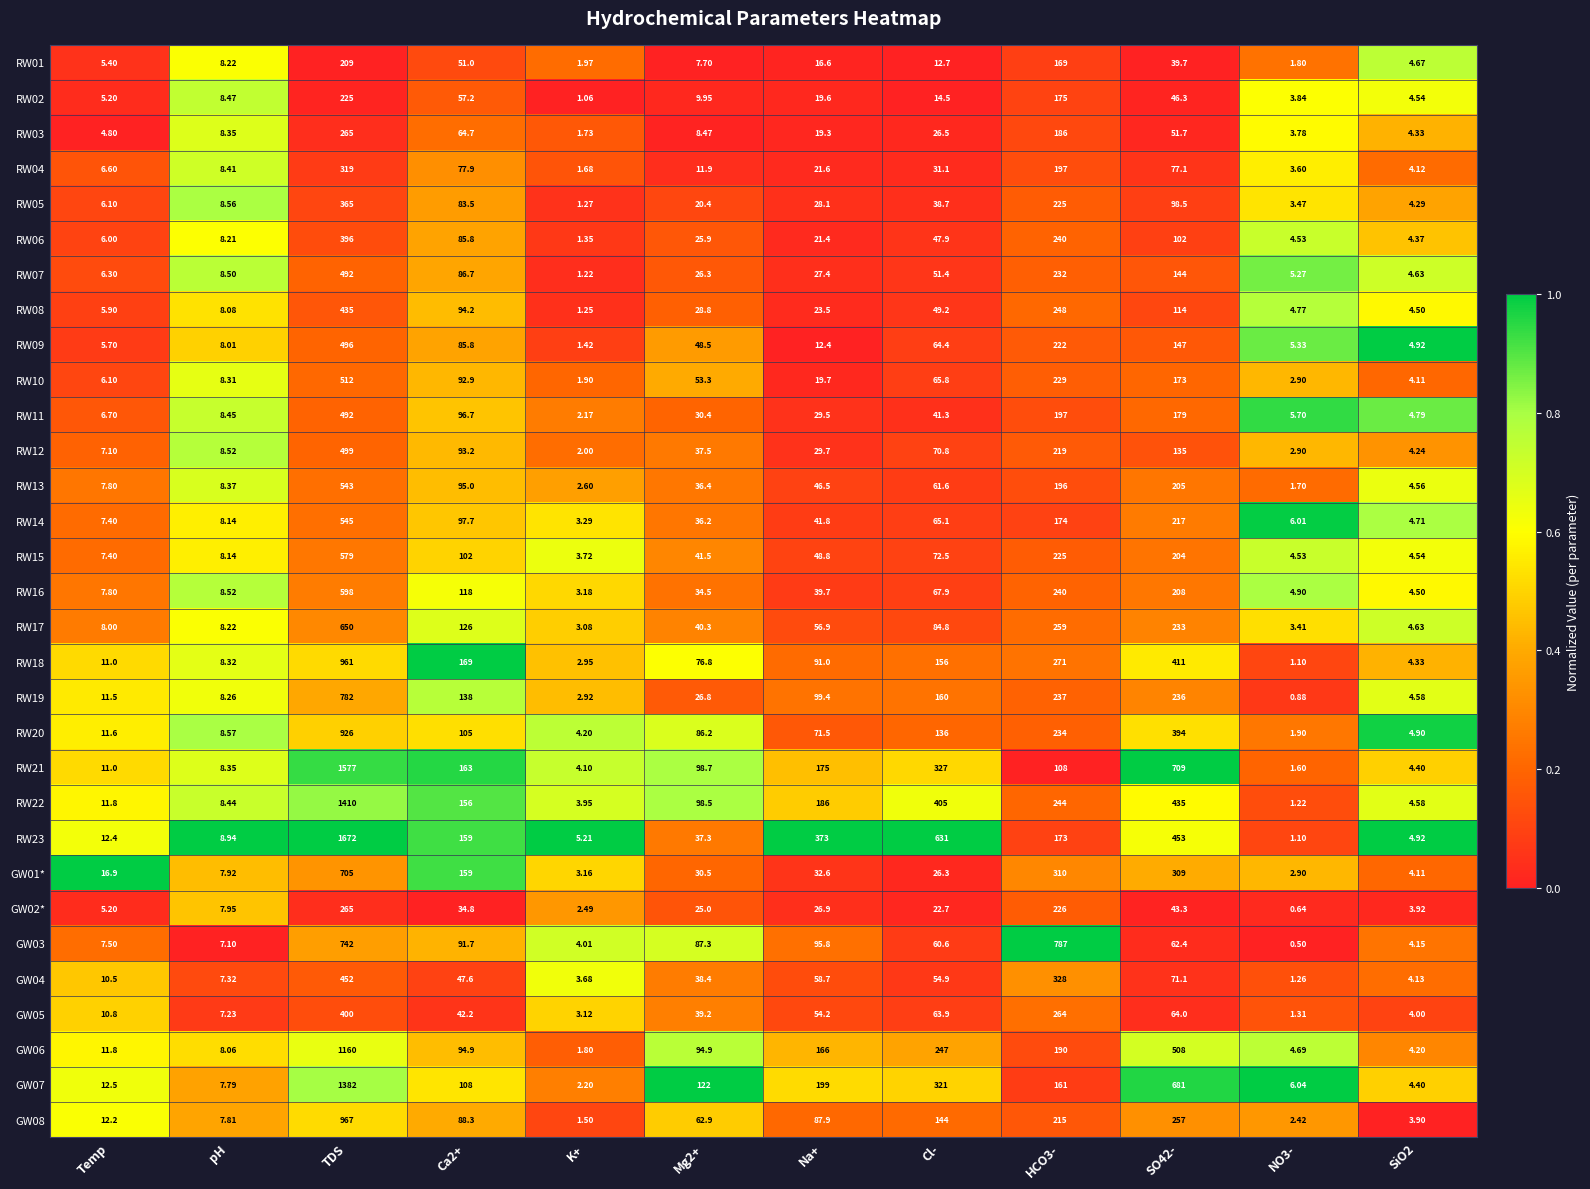

At which label does RW17 reach its minimum?

K+